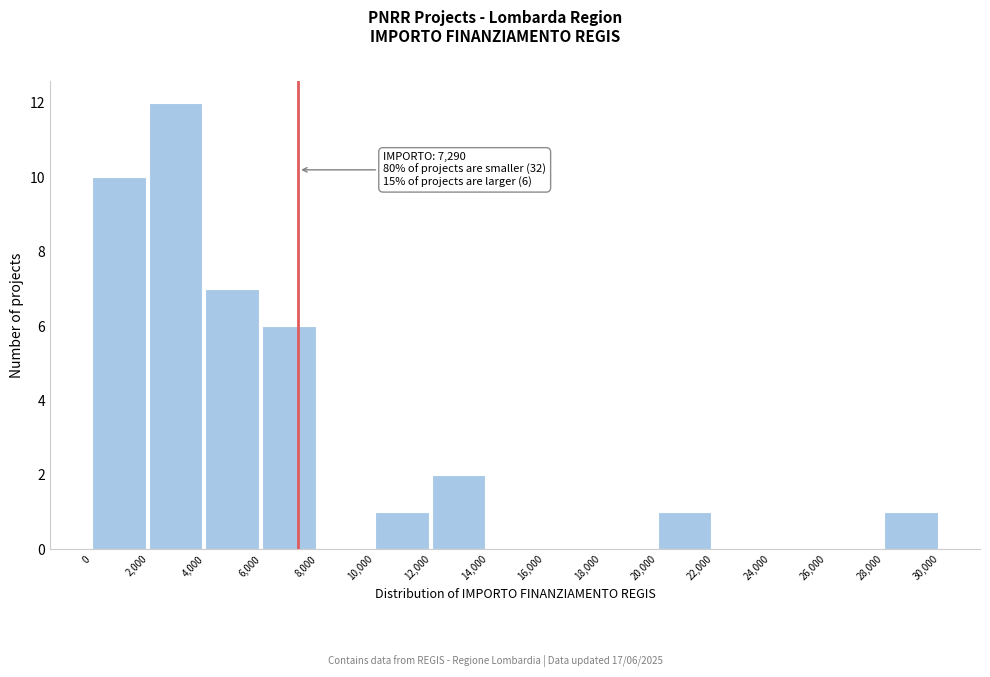

Which range on the x-axis has the tallest bar?

2,000 to 4,000